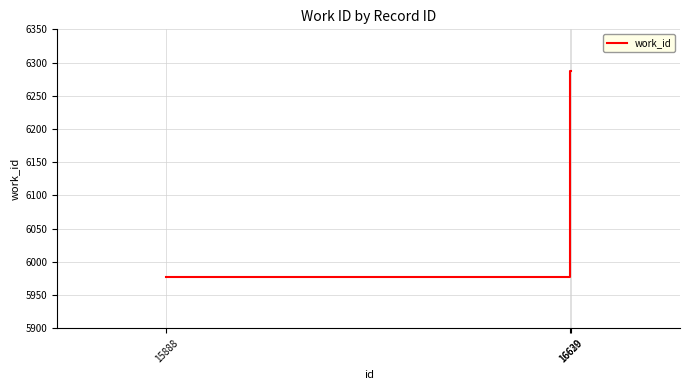

What is the average value?

6184